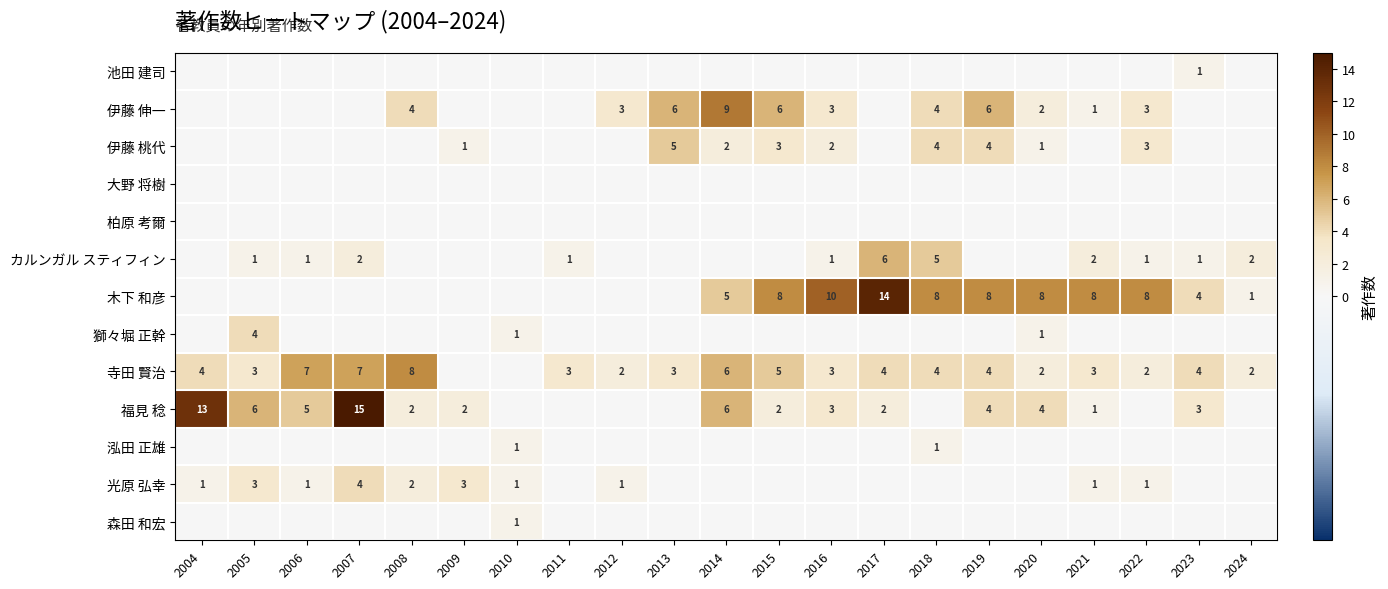

True or false: 福見 稔 has a value of 13 at 2004.

True